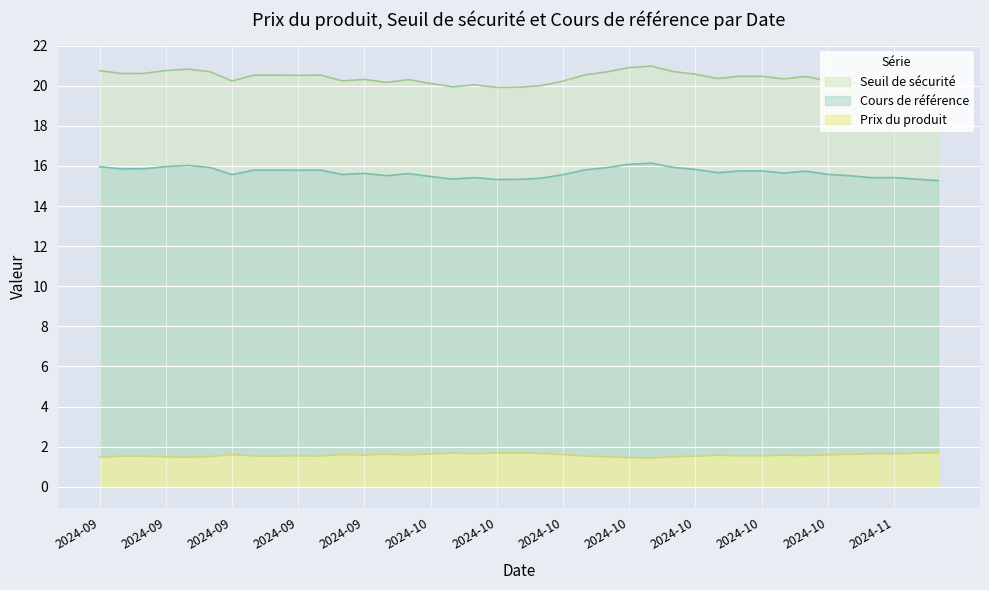

What is the total value across all series at 2024-10-08?

36.9